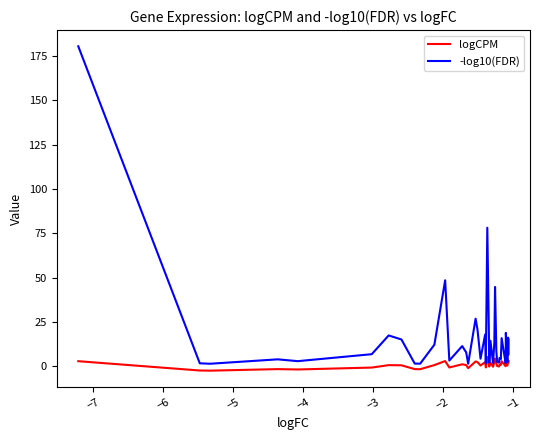

What is the maximum value shown in the chart?

180.4